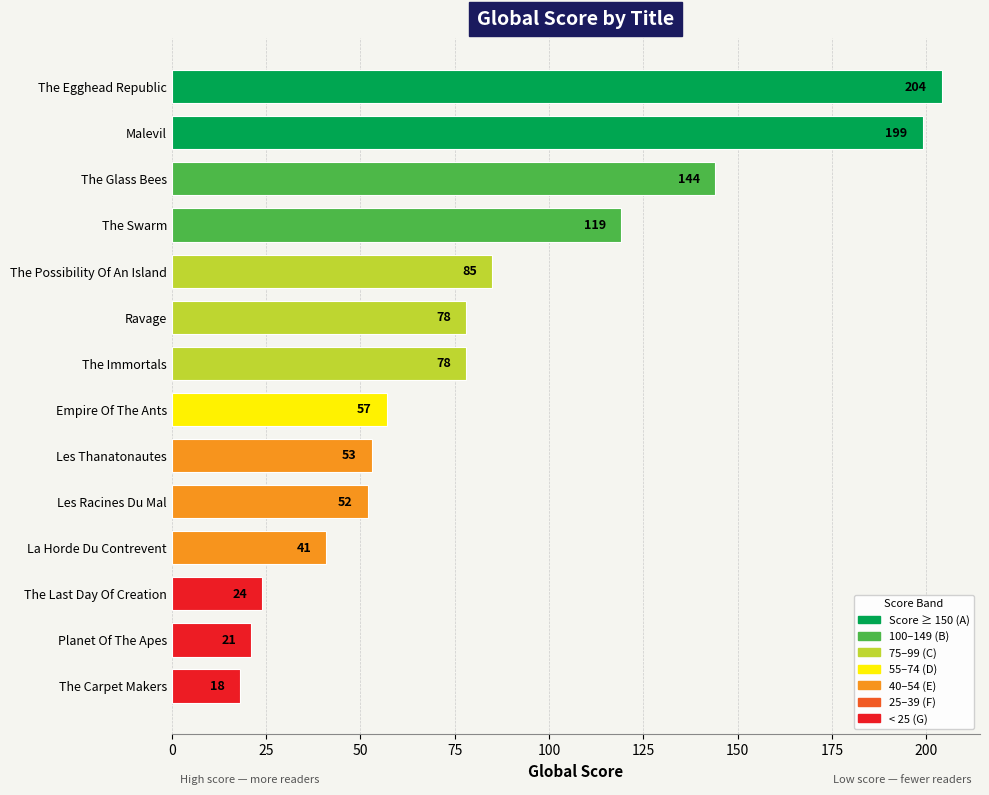

What is the minimum value shown in the chart?

18